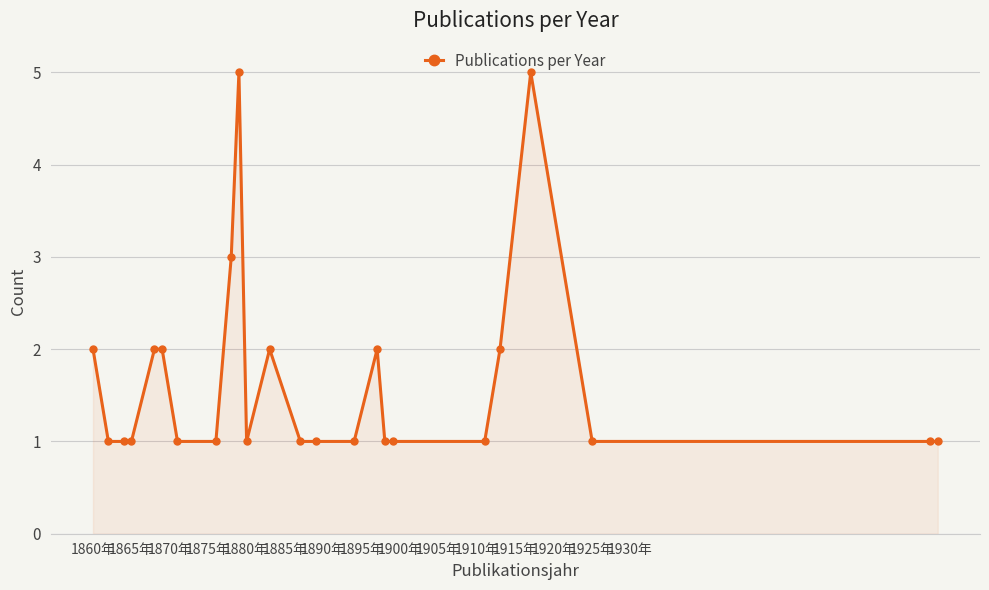

What is the value of the 8th point from the left?

1